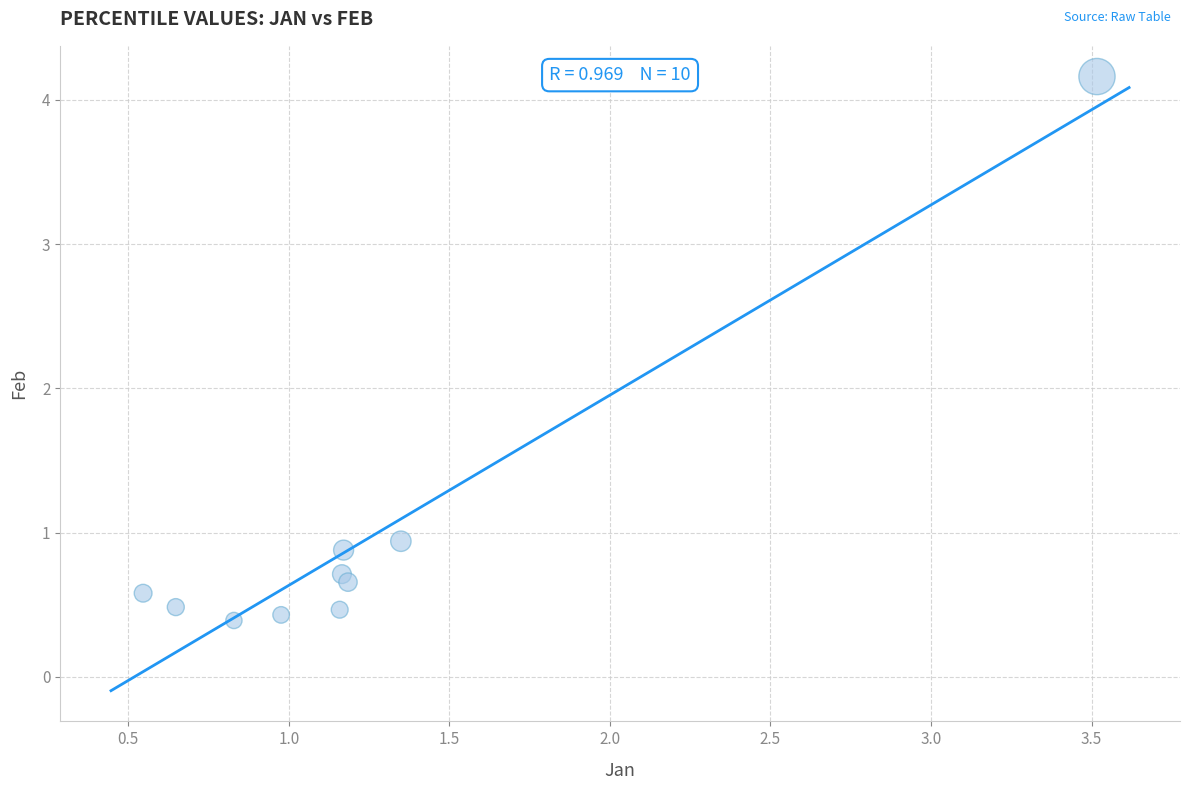

What Y value in the scatter plot is closest to 2?

0.9